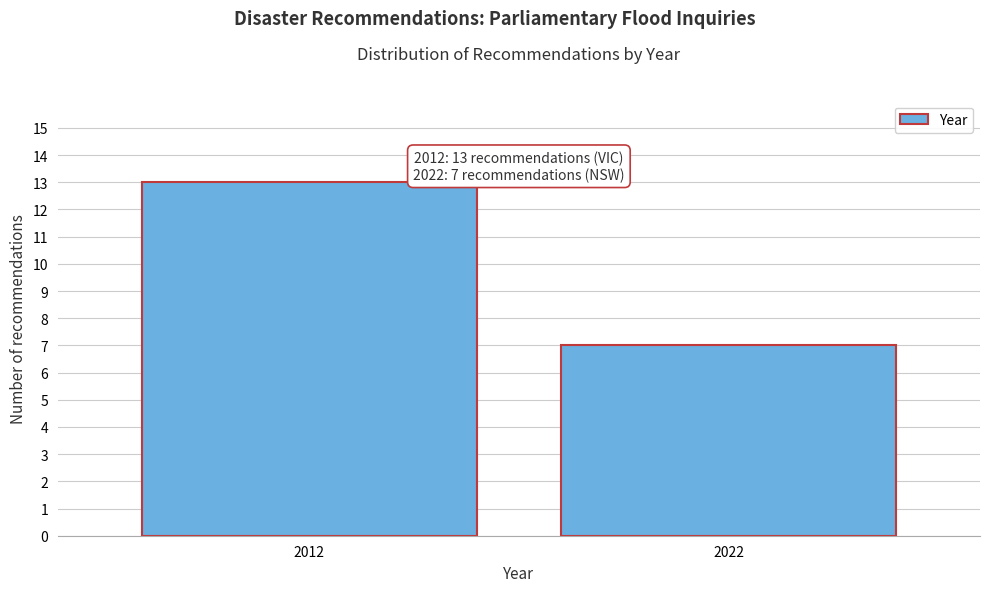

Reading left to right, what are all the values shown in this chart?

13	7